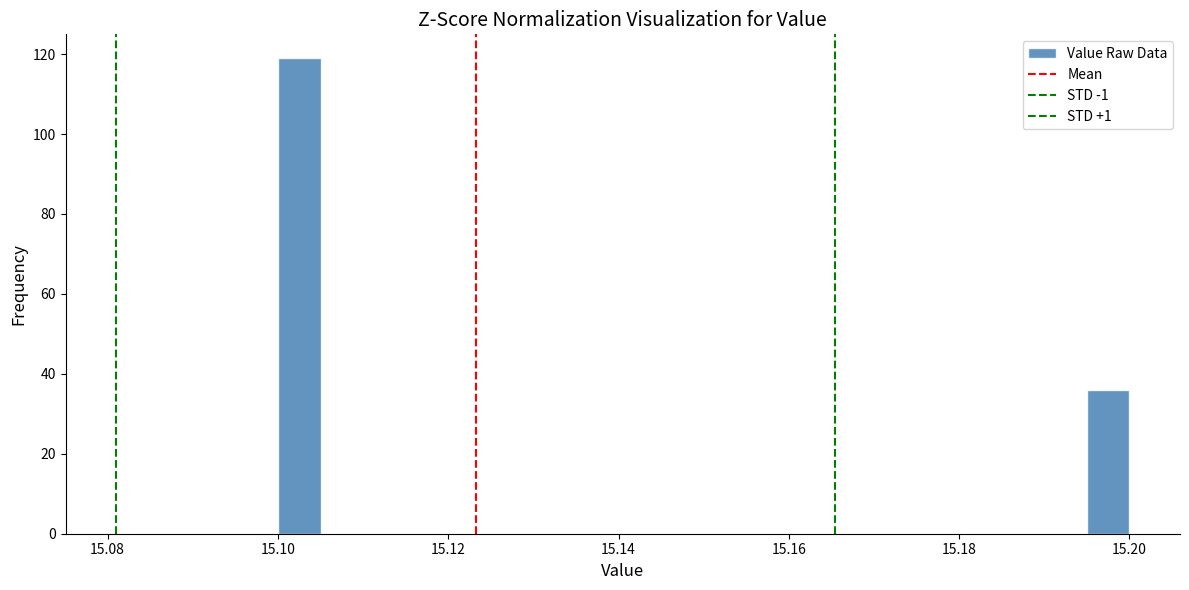

Around what value on the x-axis is the tallest bar? Give the approximate position of its centre, as read against the axis.

15.102